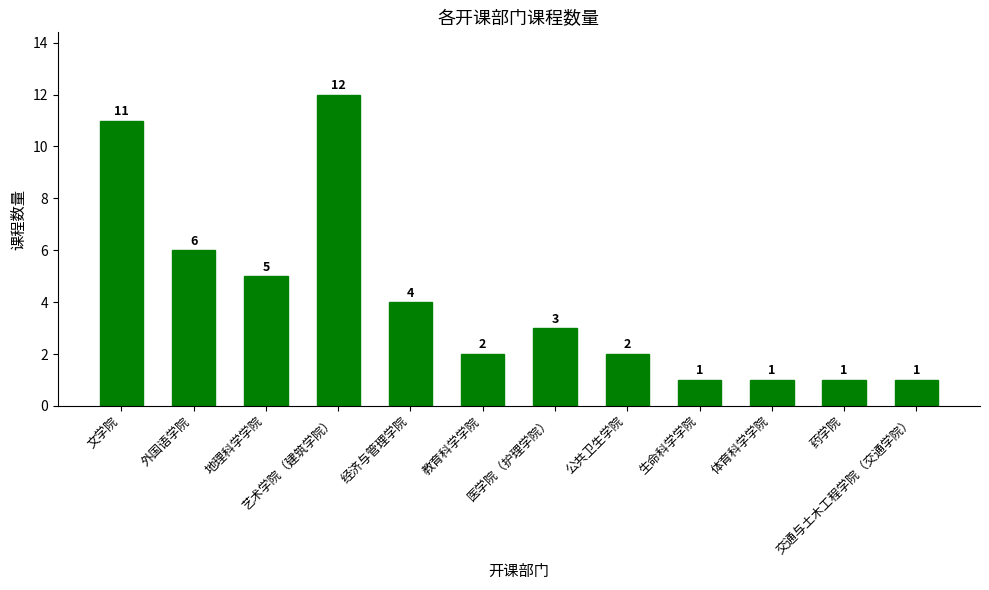

What is the difference between the maximum and minimum values?

11